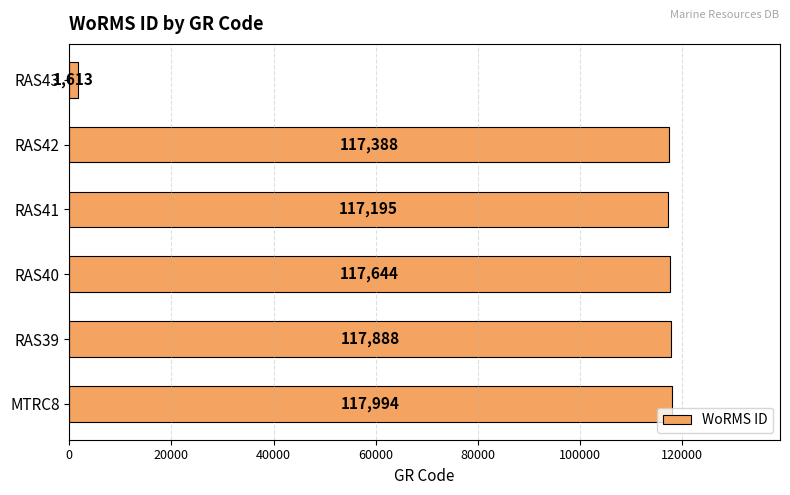

Rank the categories by value from highest to lowest.

MTRC8, RAS39, RAS40, RAS42, RAS41, RAS43